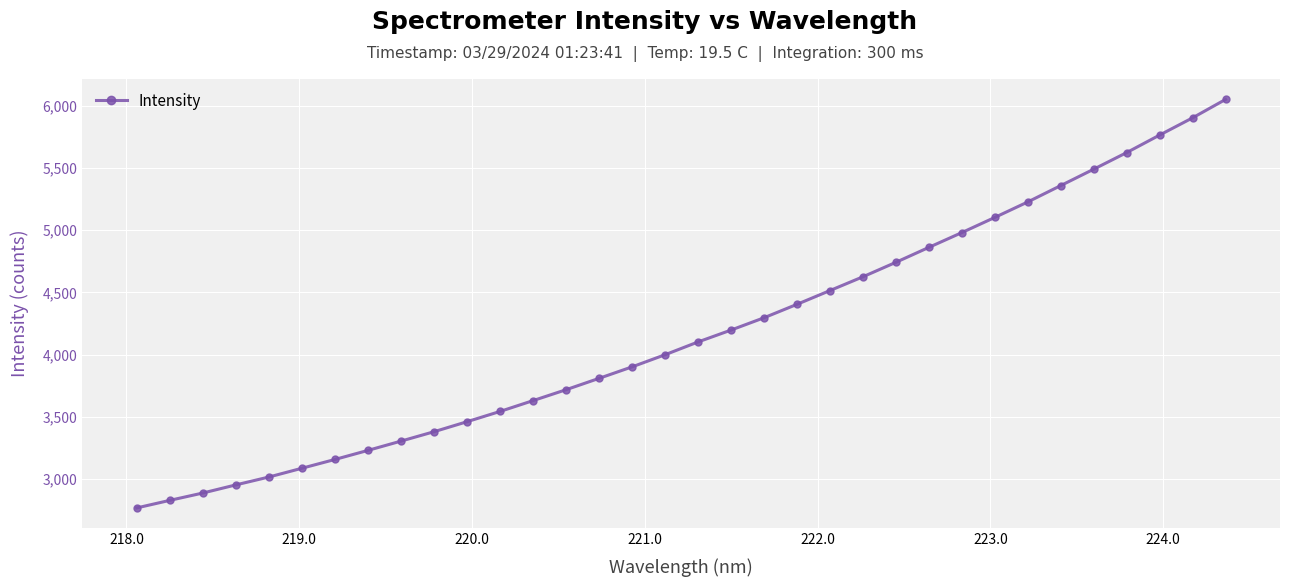

What is the smallest value displayed?

2769.1